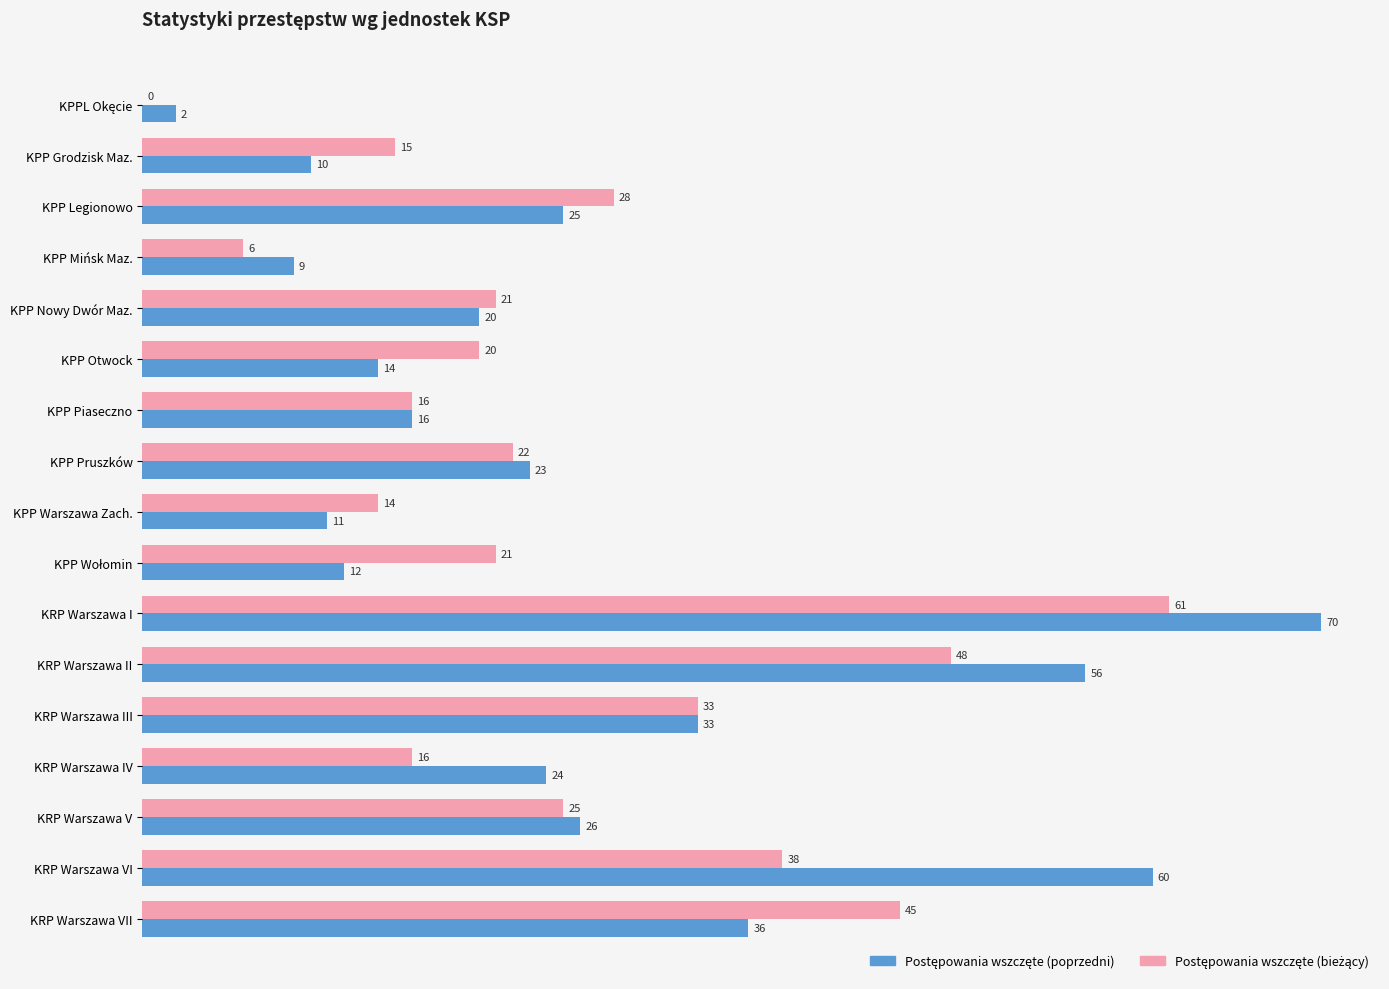

Count the number of data series in this chart.

2